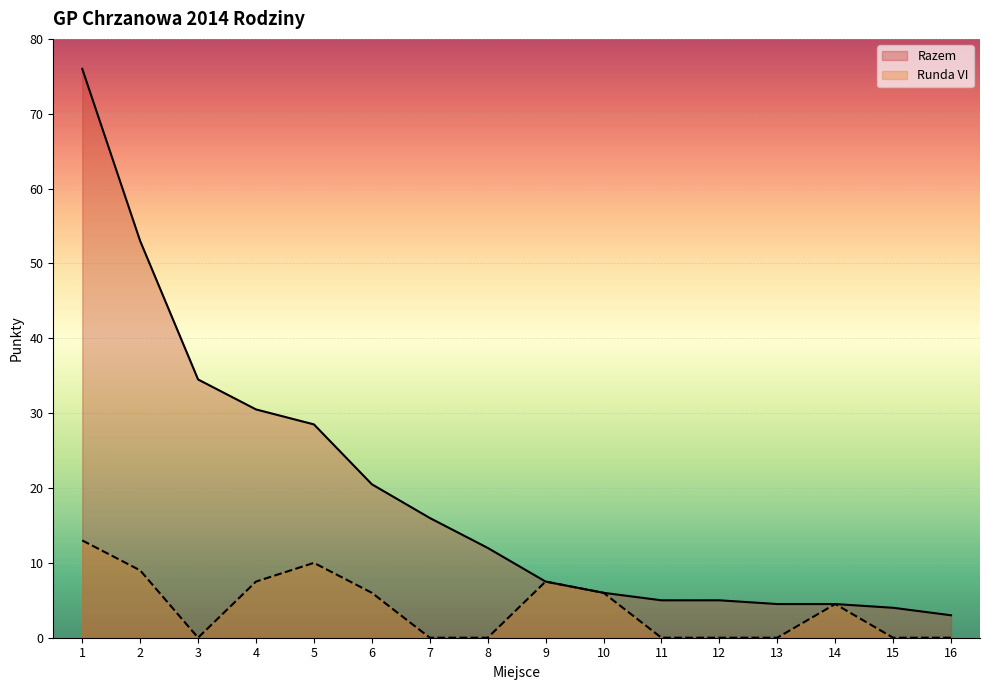

The Runda VI series shows -6.3 at 11. True or false?

False